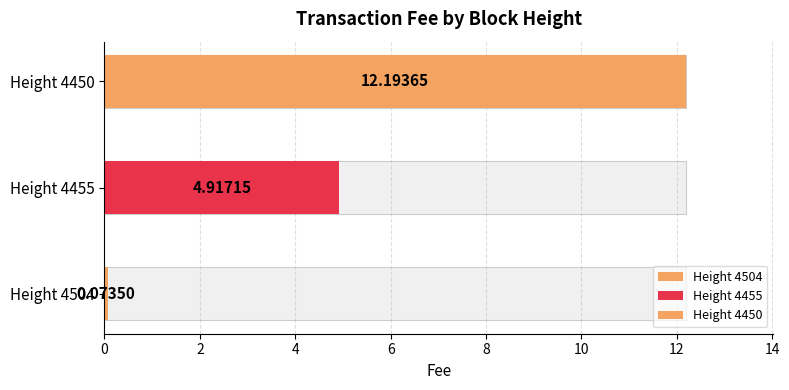

What is the maximum value shown in the chart?

12.2